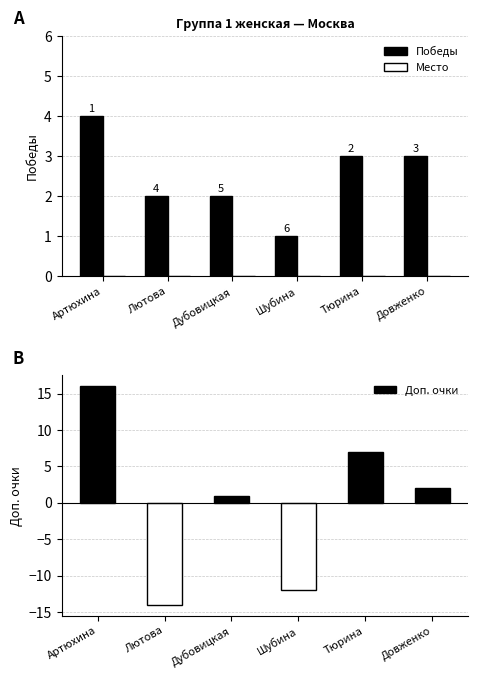

Between Лютова and Шубина, which is larger?

Лютова